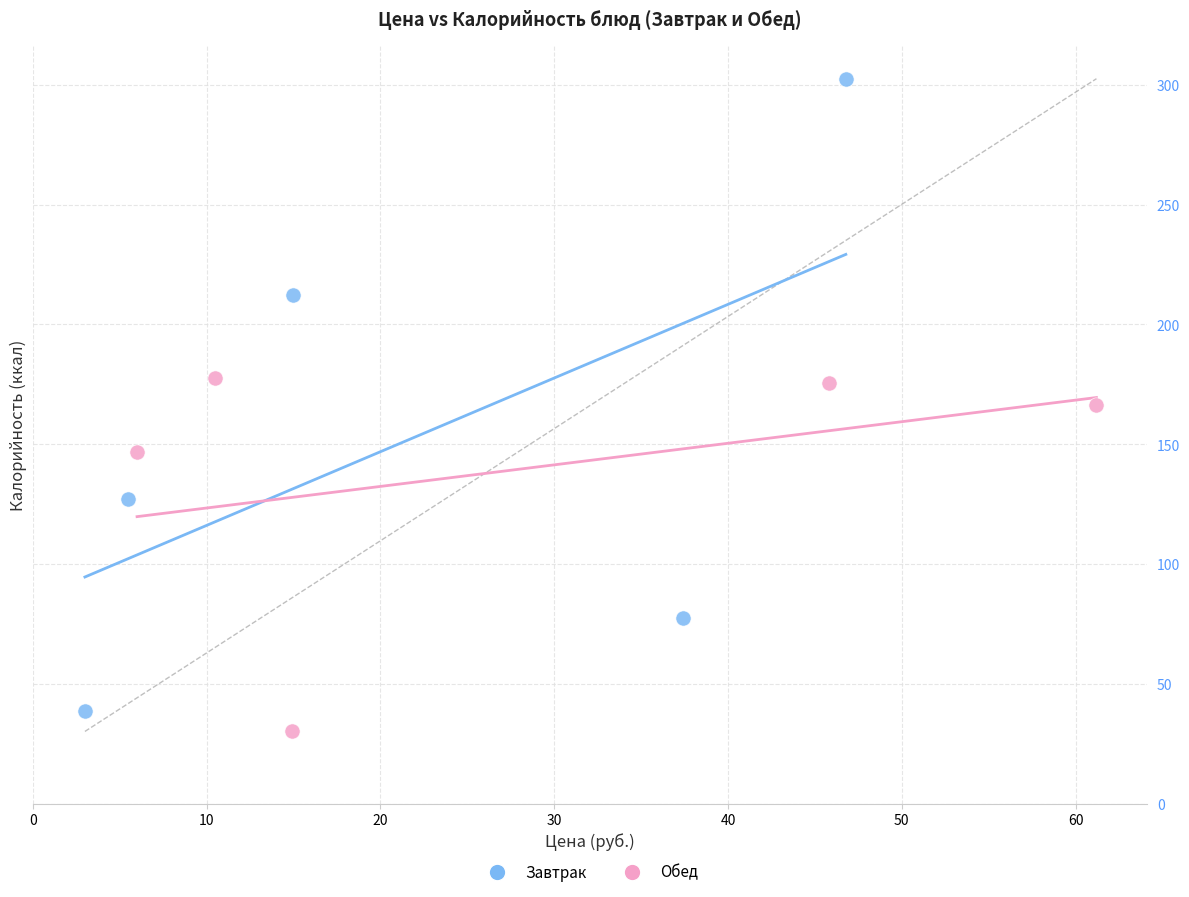

Which series contains the lowest Y value?

Обед